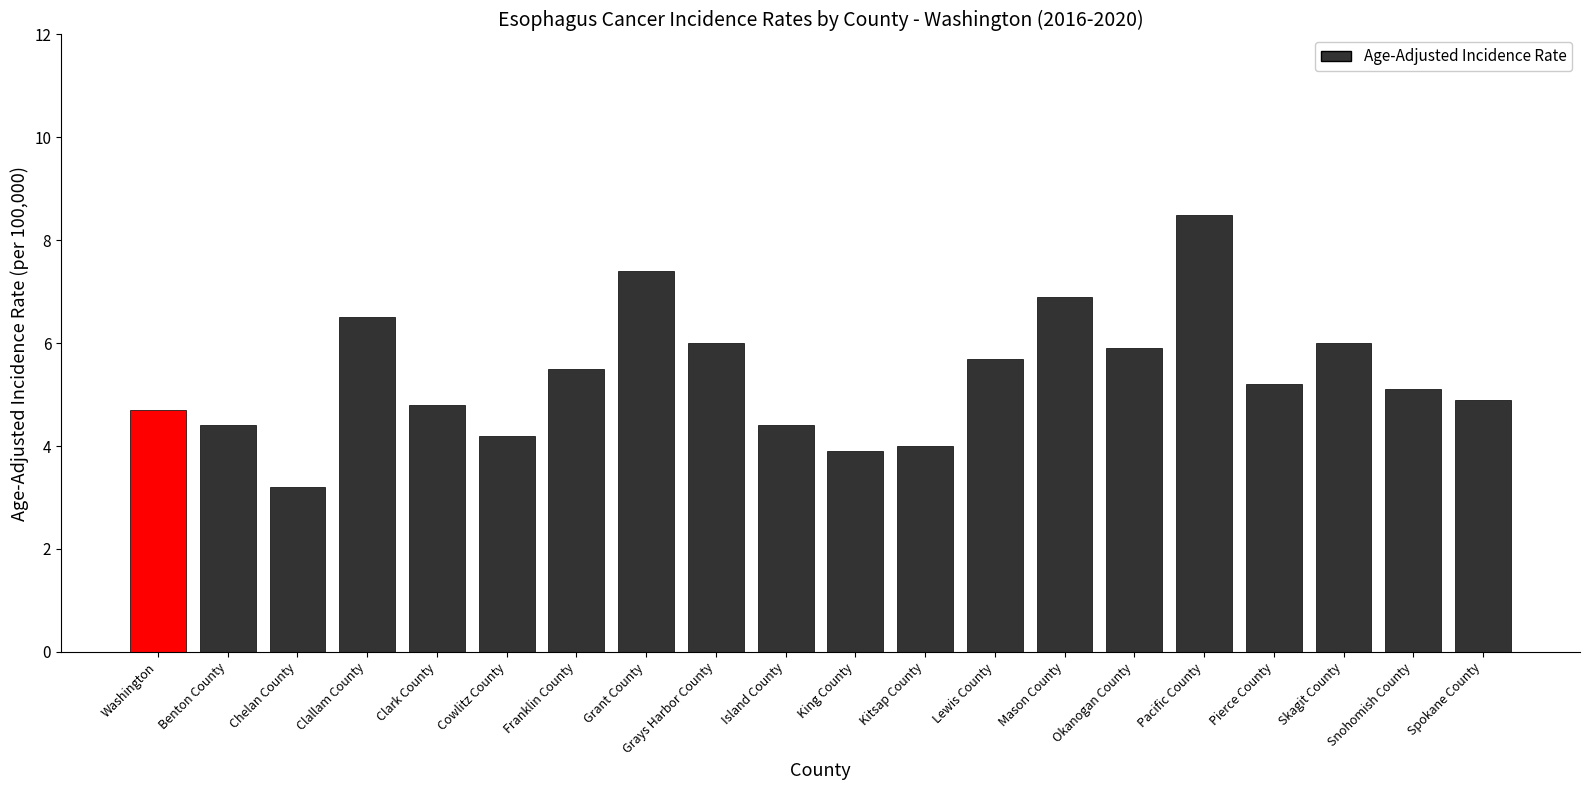

The chart shows a value of 6.5 at Clallam County. True or false?

True